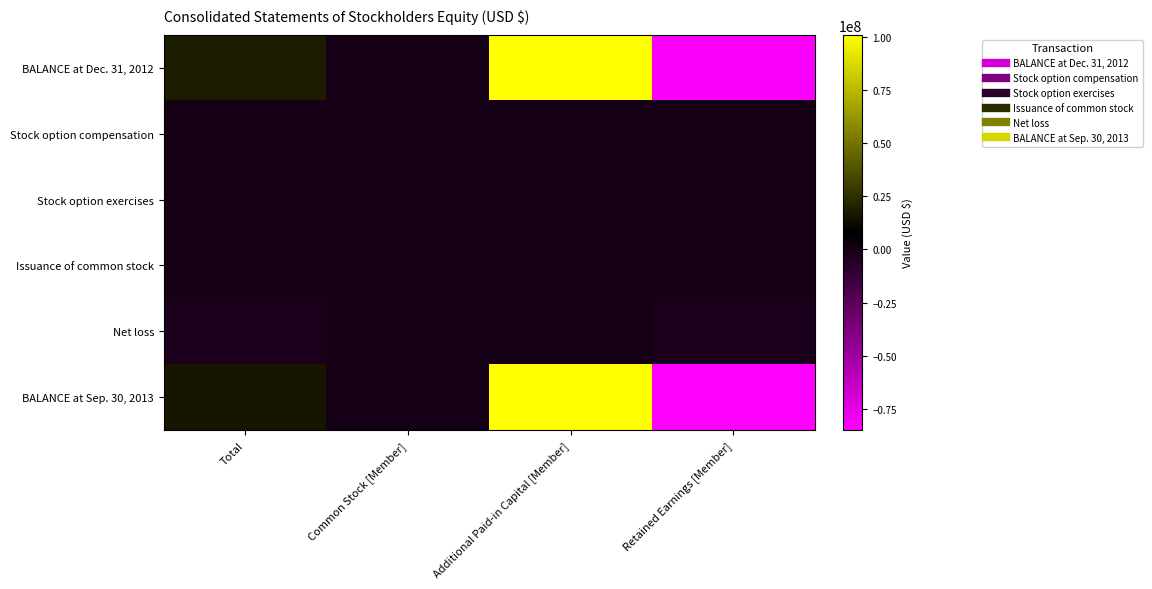

What is the spread (max minus min) of values at Additional Paid-in Capital [Member]?

100980276